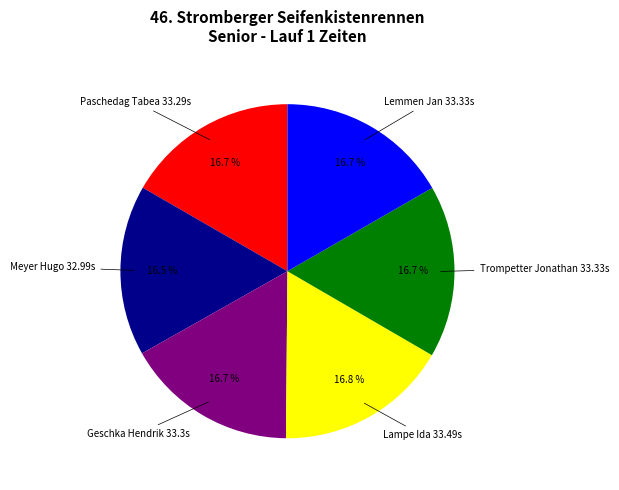

Is Trompetter Jonathan the majority of the pie?

No